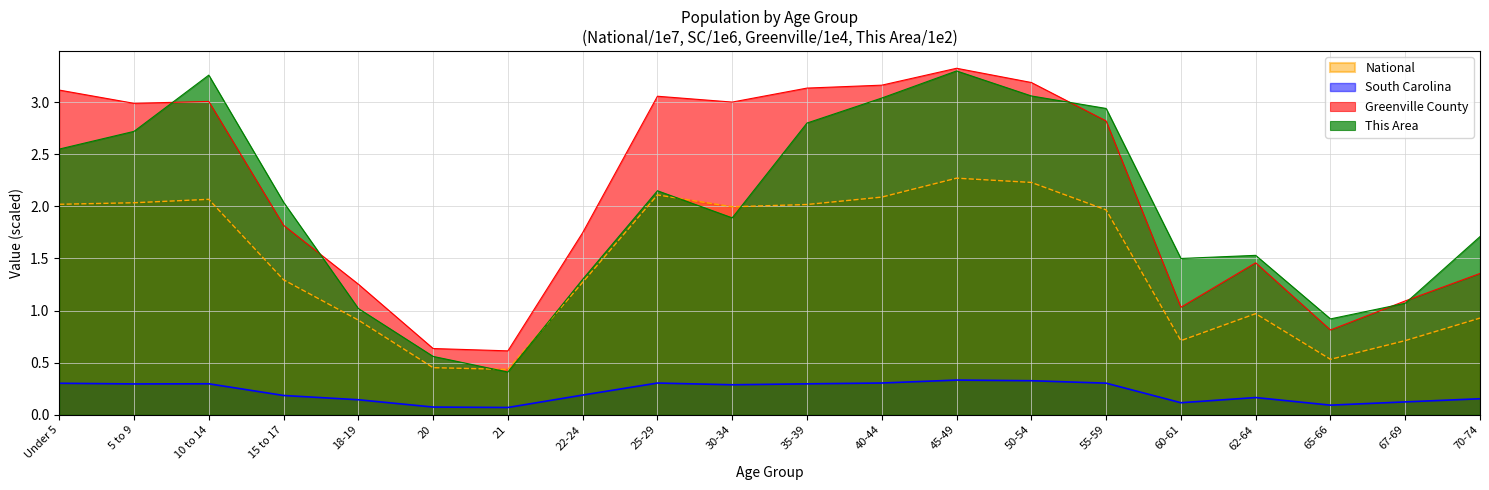

What position from the right is 18-19?

16